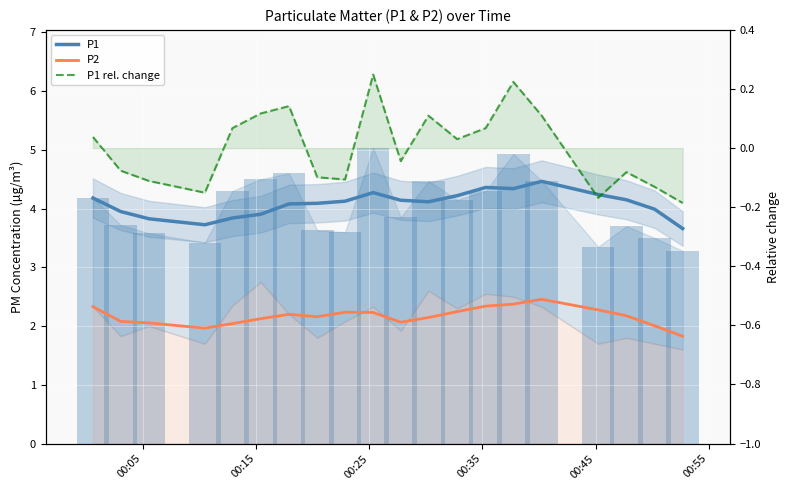

What is the sum of all P1 values?

81.7